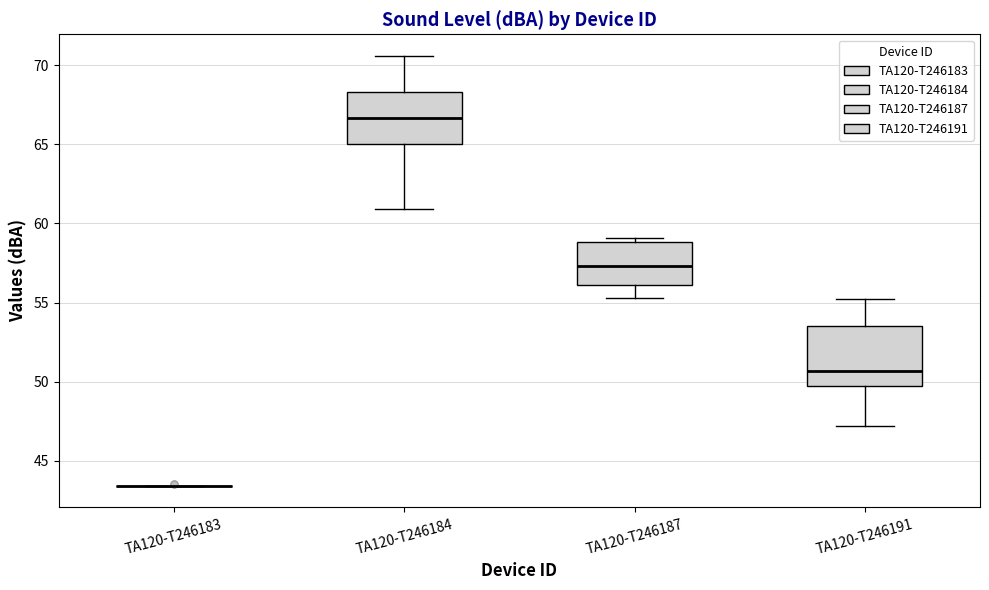

Where does the upper whisker of the box for TA120-T246191 end on the y-axis? The values are not printed on the chart, so give them approximately, as read against the axis.

55.0